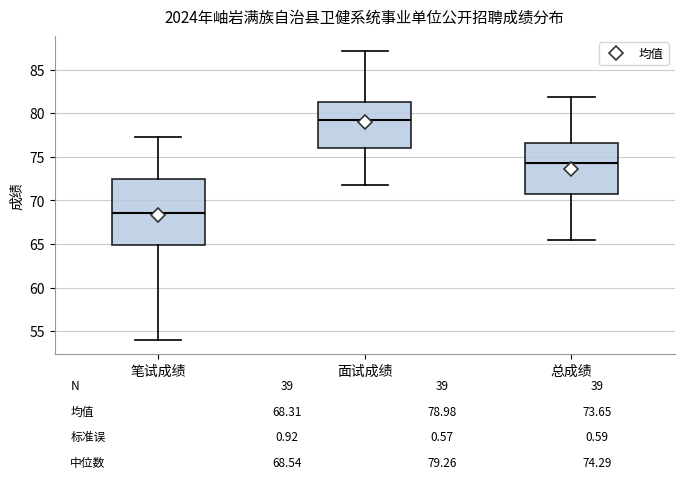

Comparing the boxes themselves (not the whiskers), which one is the tallest?

笔试成绩